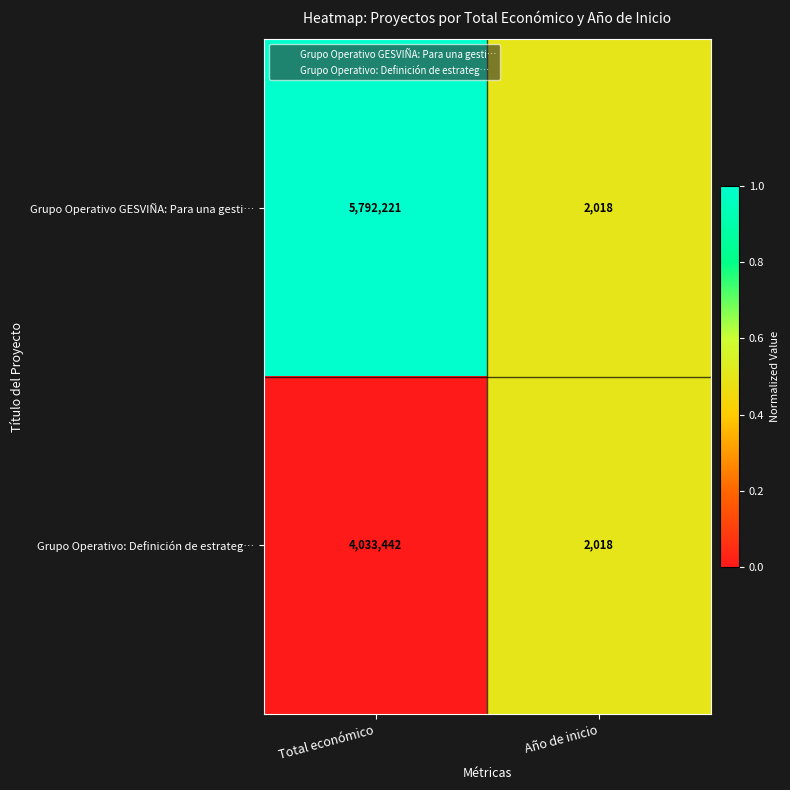

Rank the categories by Grupo Operativo: Definición de estrateg… value from lowest to highest.

Año de inicio, Total económico